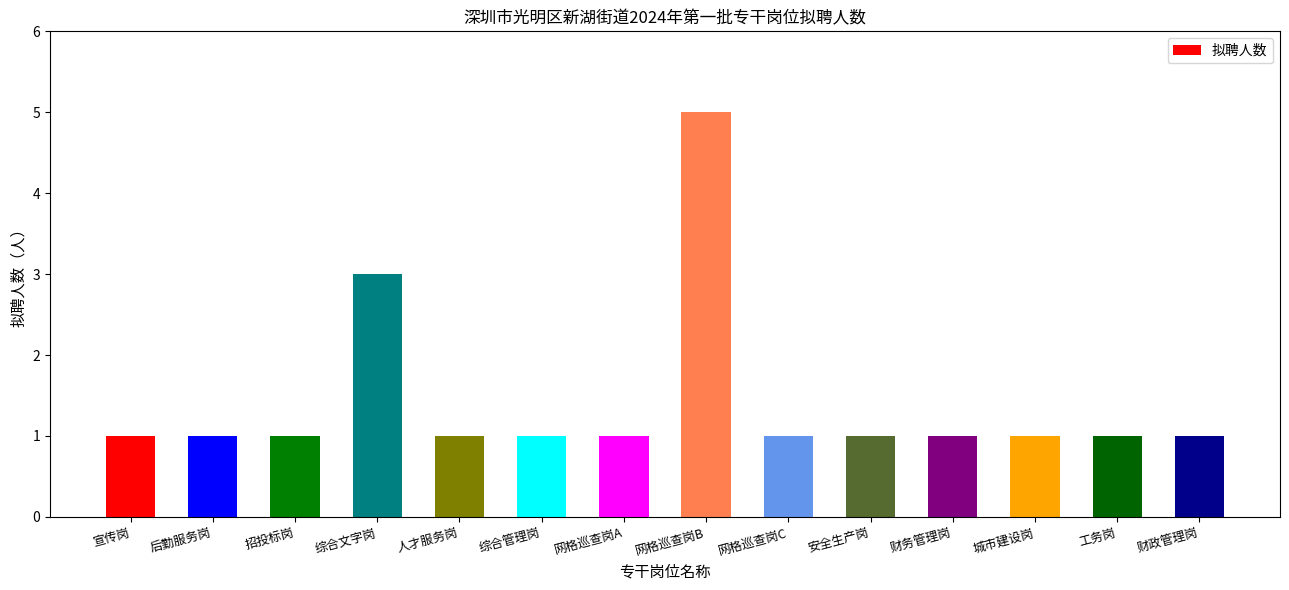

True or false: the data shows 1 at 综合管理岗.

True